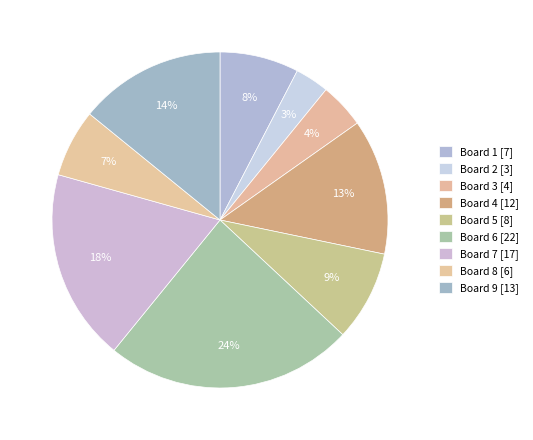

Is the sum of Board 6 and Board 5 greater than half?

No